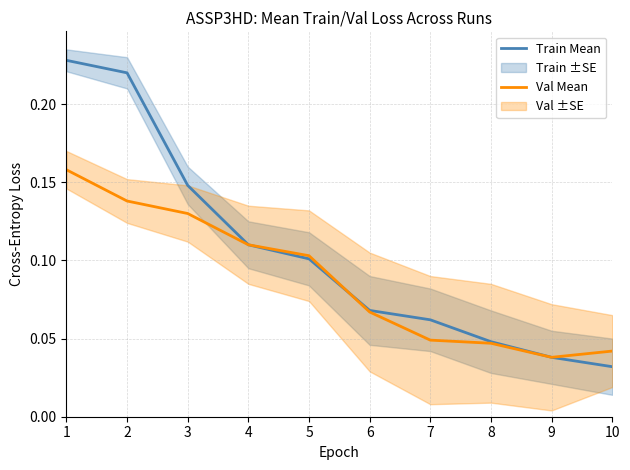

Does the chart display data point markers on the line(s)?

No